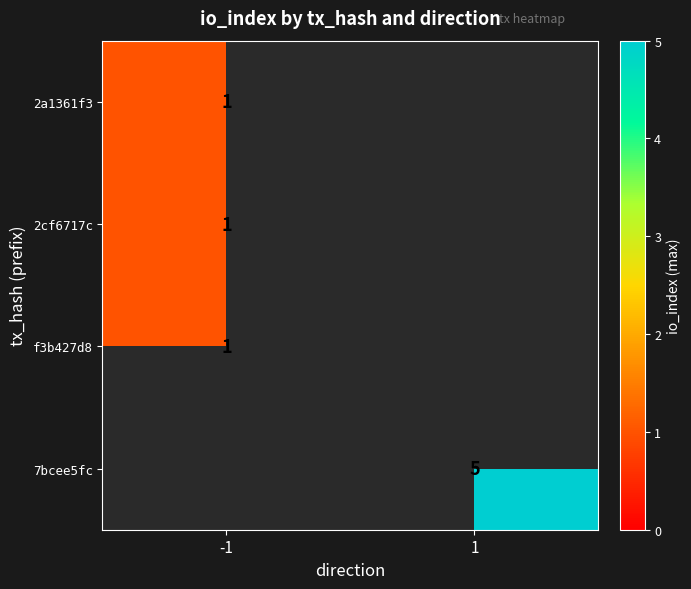

True or false: 2a1361f3 has a value of 2 at -1.

False